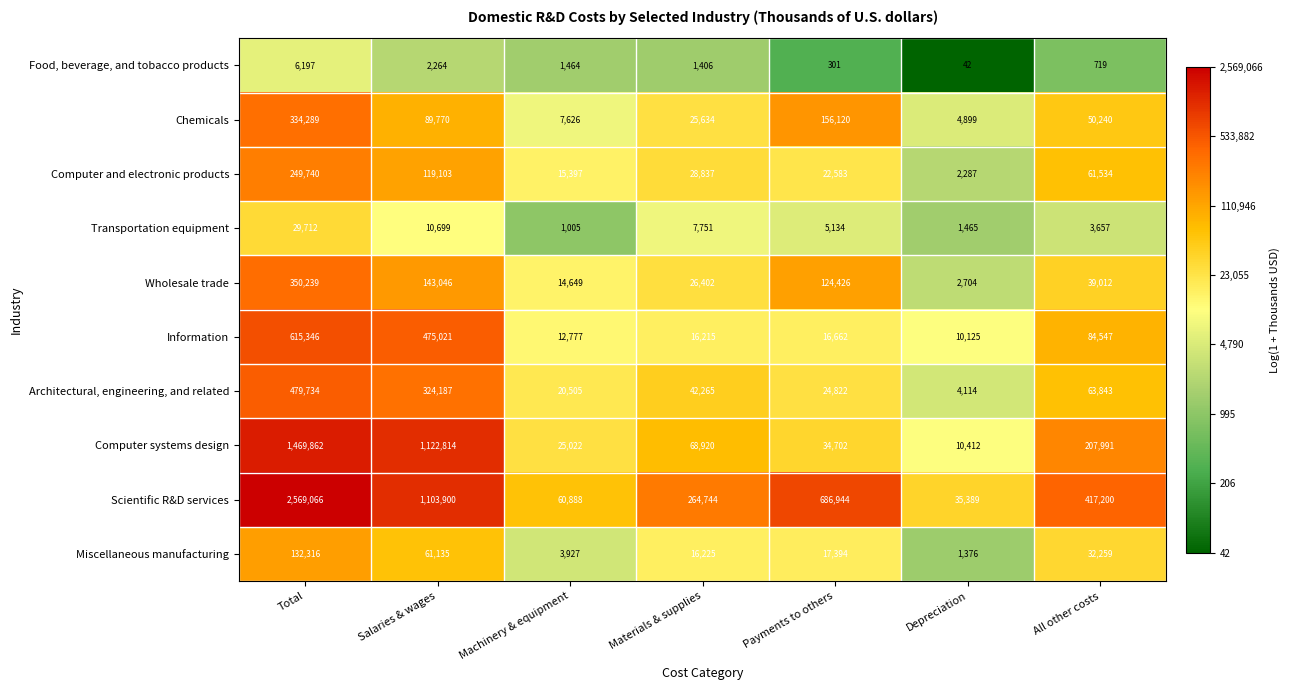

Rank the categories by Wholesale trade value from lowest to highest.

Depreciation, Machinery & equipment, Materials & supplies, All other costs, Payments to others, Salaries & wages, Total